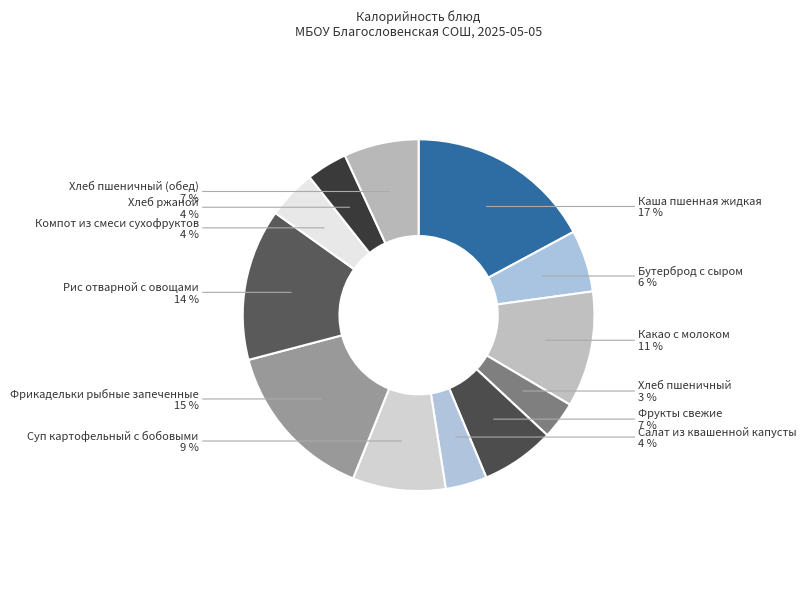

Is there a majority slice in this chart?

No